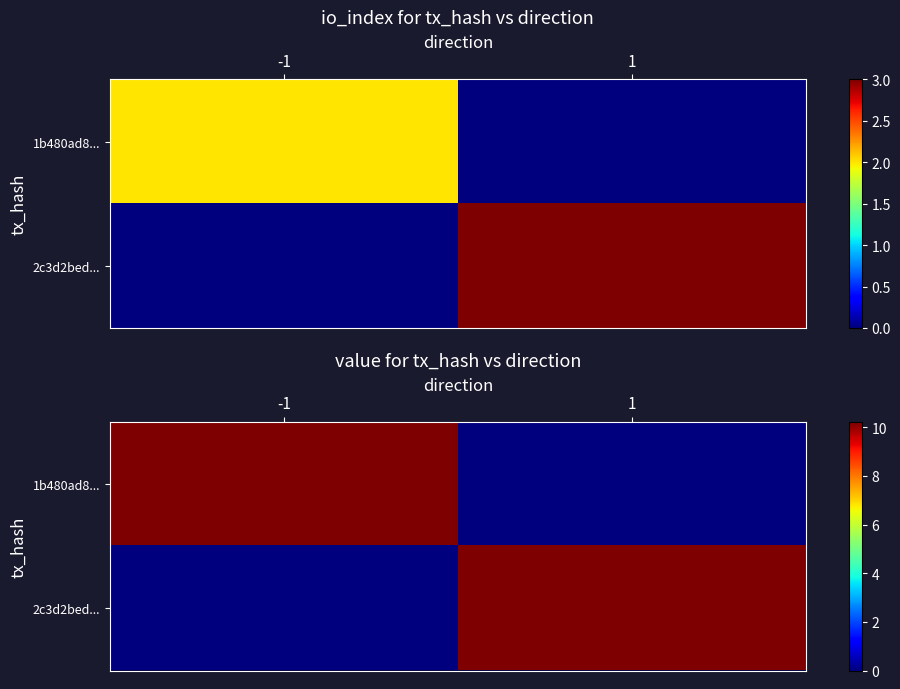

What is the average value of the 2c3d2bed... series?

5.1